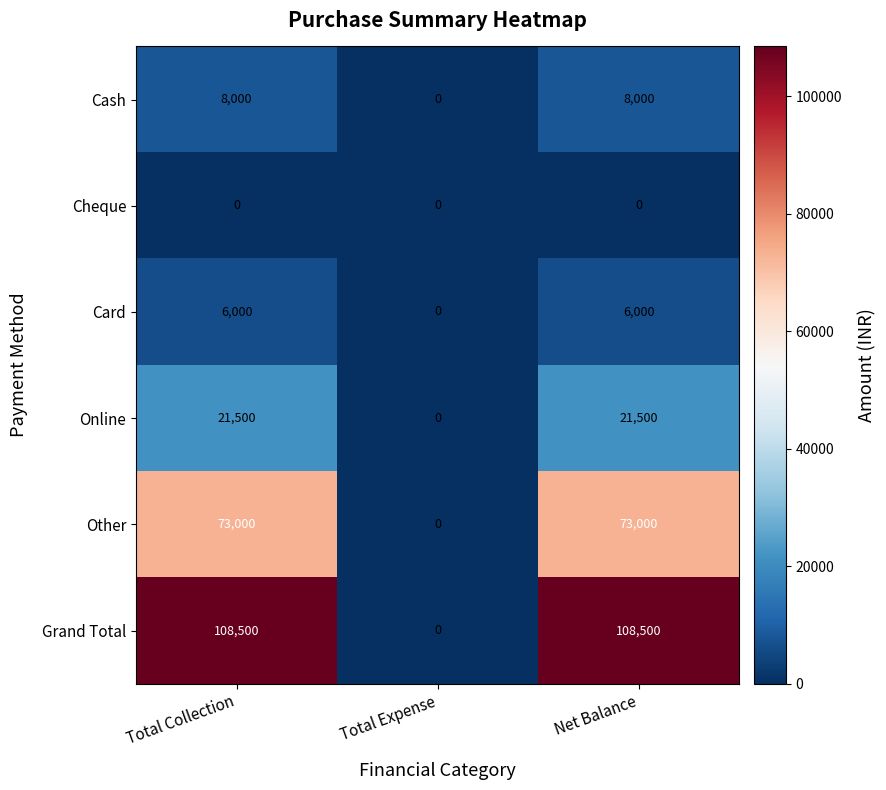

At which label does Other reach its minimum?

Total Expense